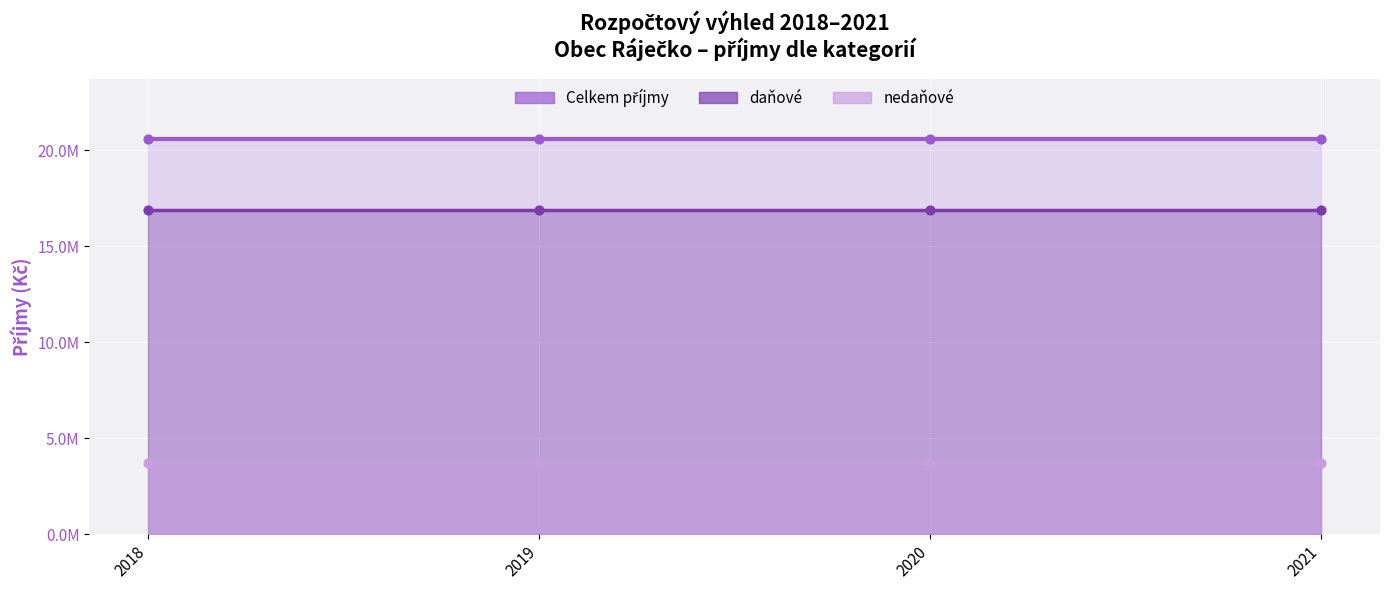

Which series has the largest total across all categories?

Celkem příjmy